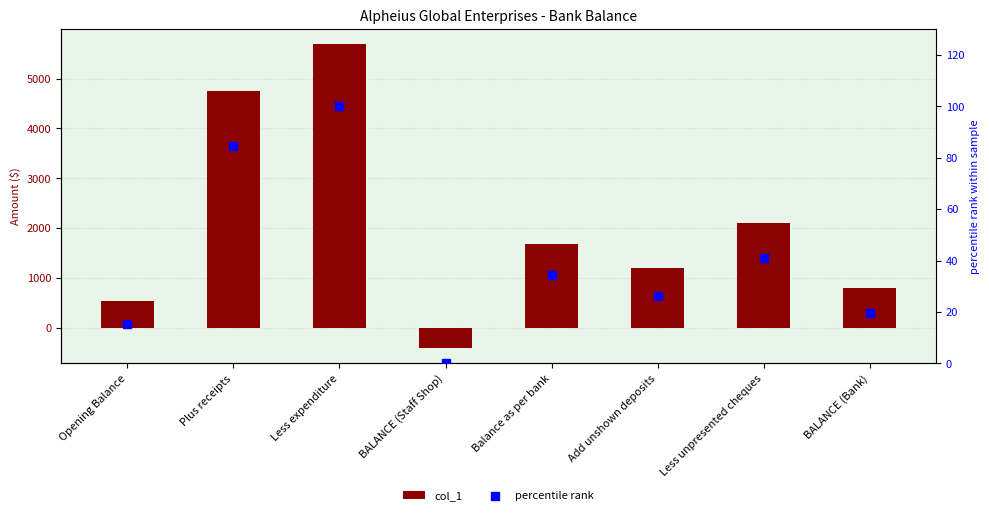

What is the total value across all series at BALANCE (Bank)?

809.3